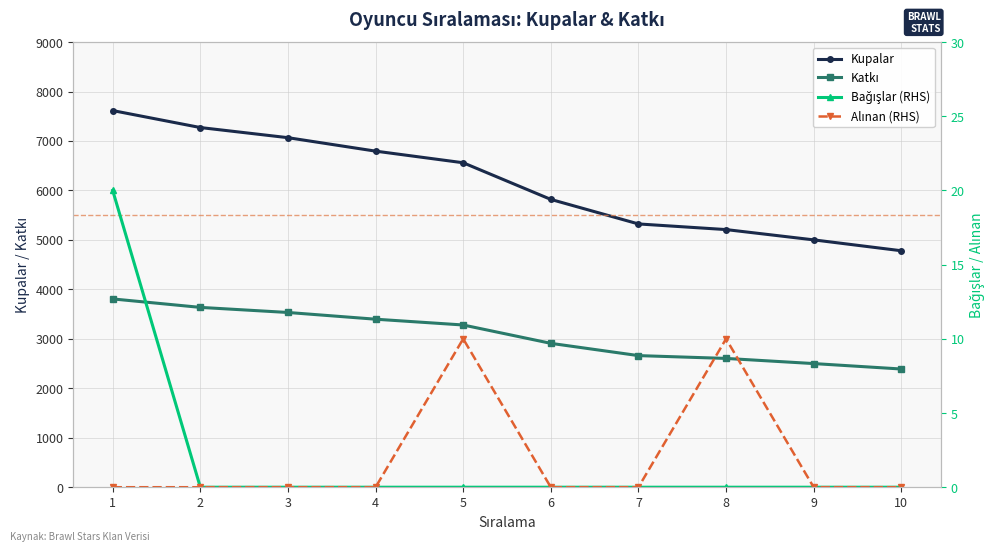

How many data points does each series have?

10